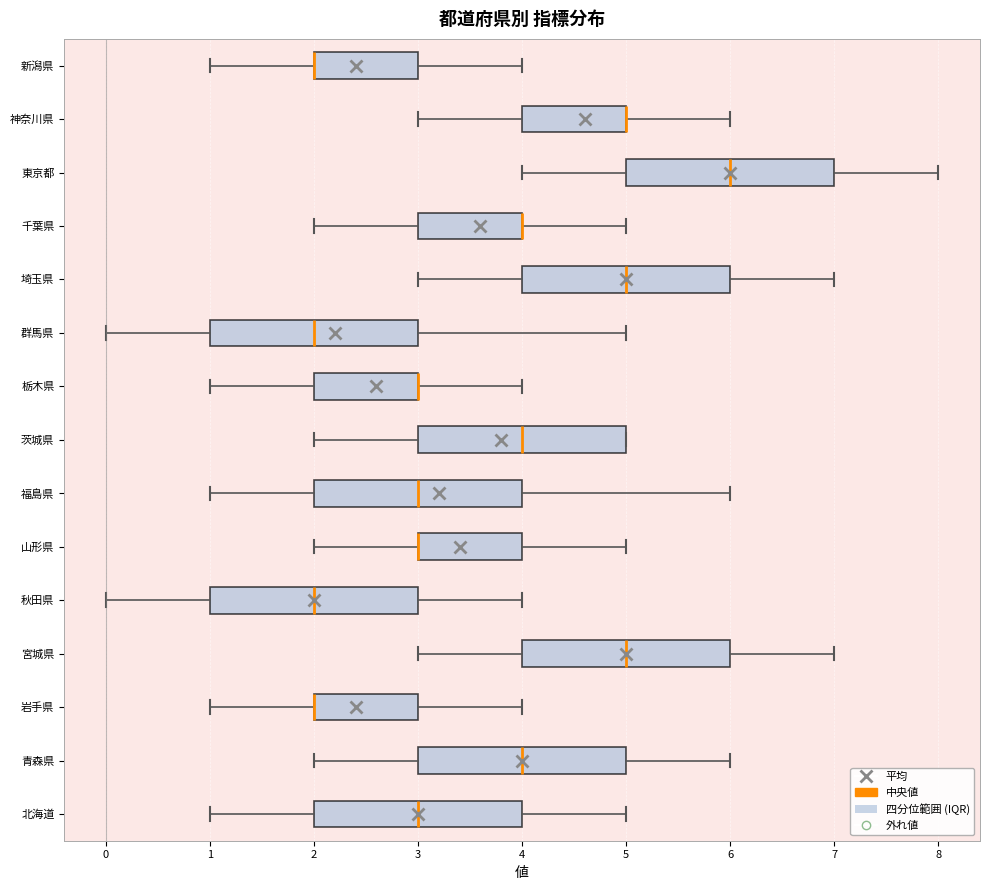

Where does the median line of the box for 秋田県 sit on the x-axis? The values are not printed on the chart, so give them approximately, as read against the axis.

2